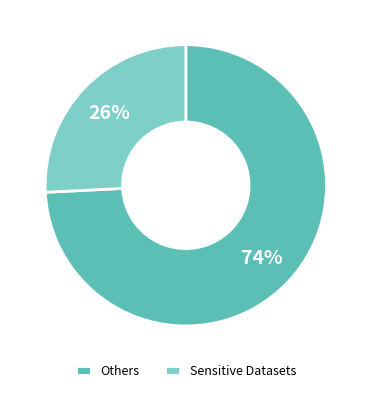

What is the smallest slice in the pie chart?

Sensitive Datasets